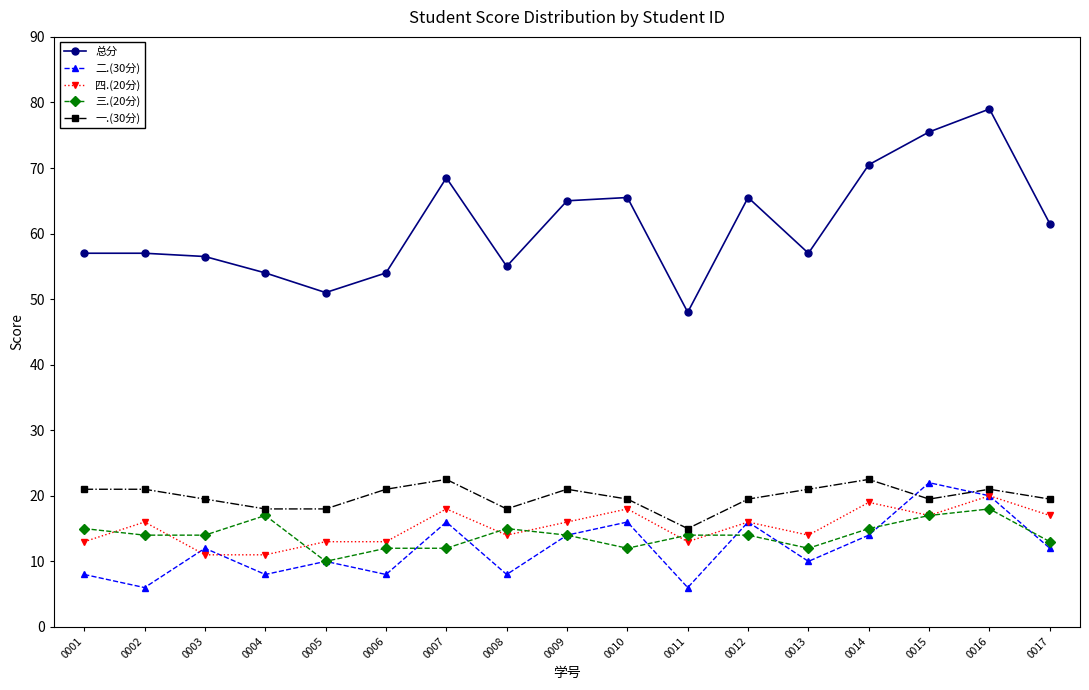

Does the chart have visible grid lines?

No